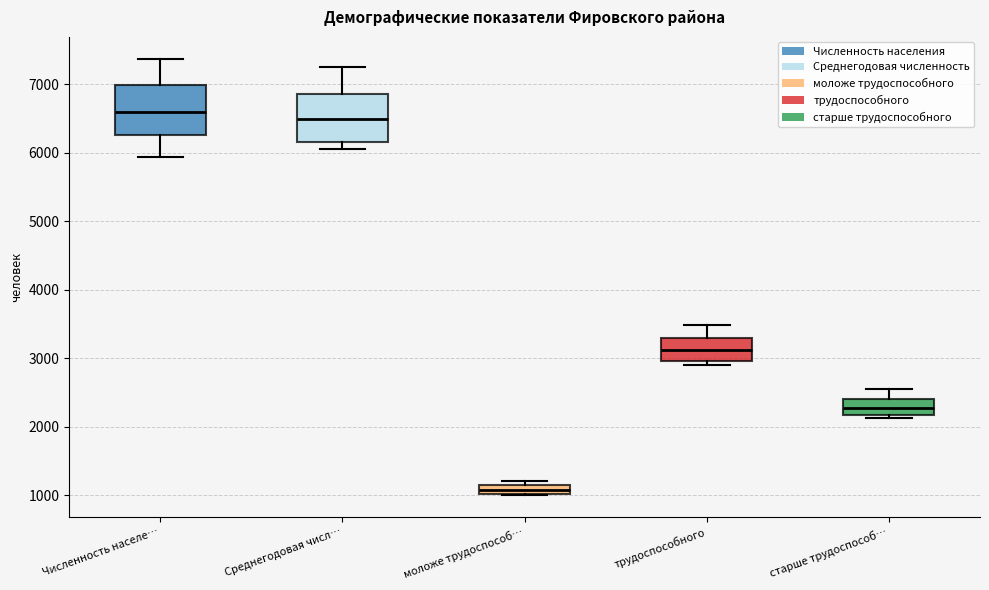

Where does the lower whisker of the box for Численность населе… end on the y-axis? The values are not printed on the chart, so give them approximately, as read against the axis.

5900